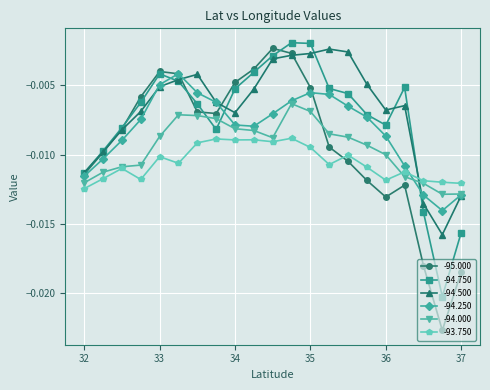

Which series changed the most between 35.75 and 34.25?

-95.000